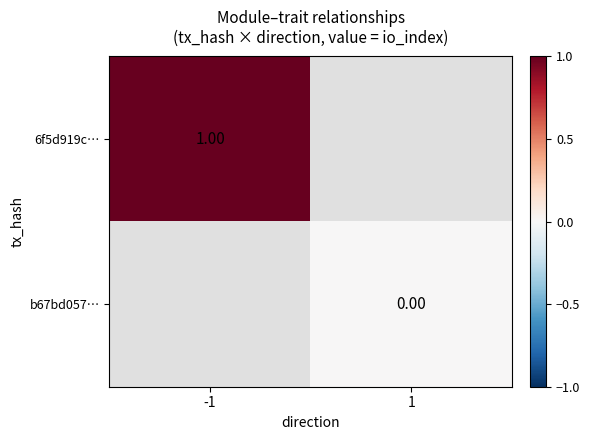

What is the greatest value displayed?

1.0